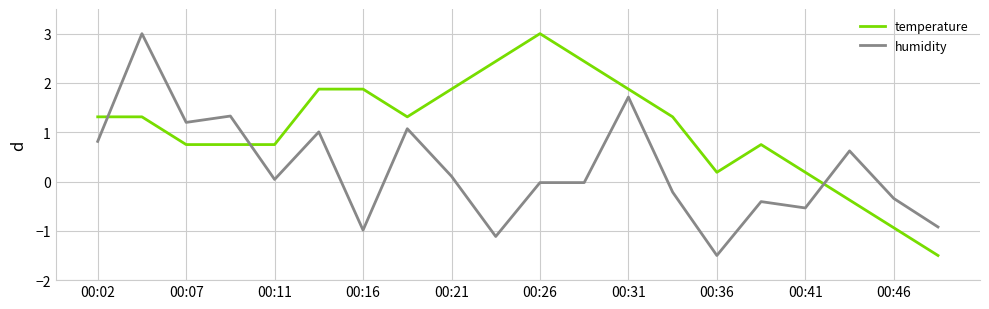

How many intersections are there between humidity and temperature?

3